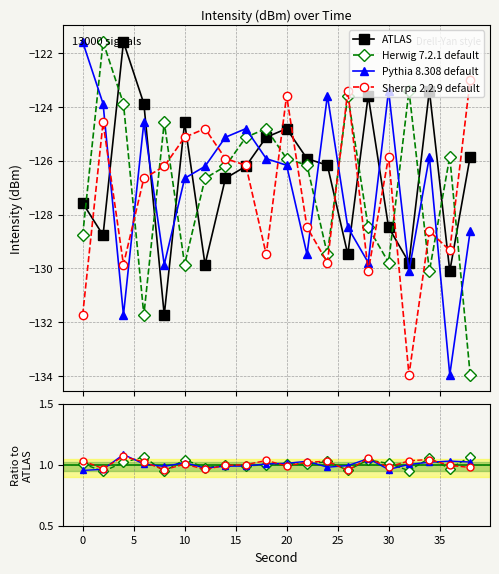

True or false: Herwig 7.2.1 default and ATLAS cross at least once.

False